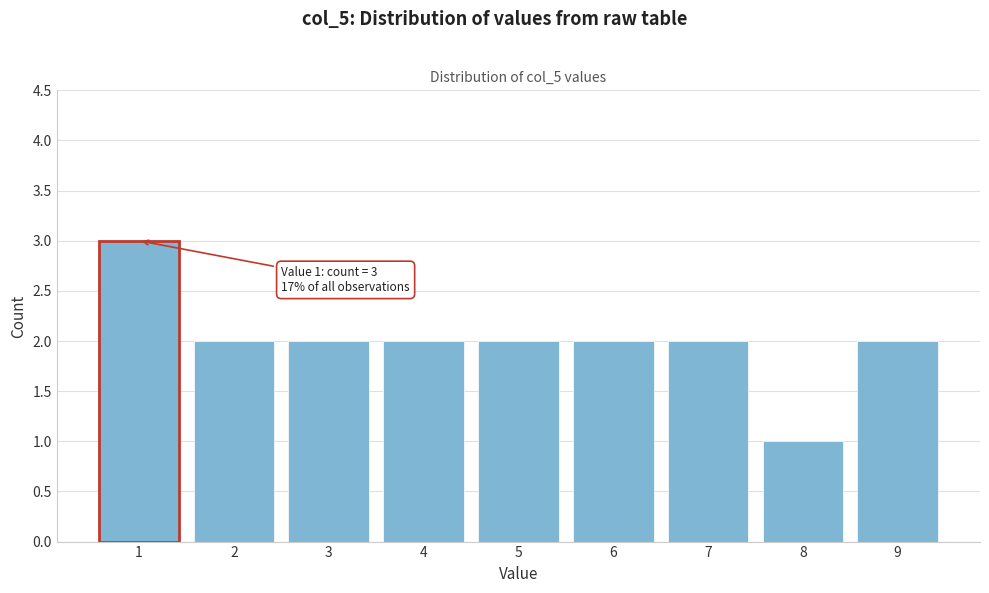

Which range on the x-axis has the tallest bar?

0.5 to 1.5